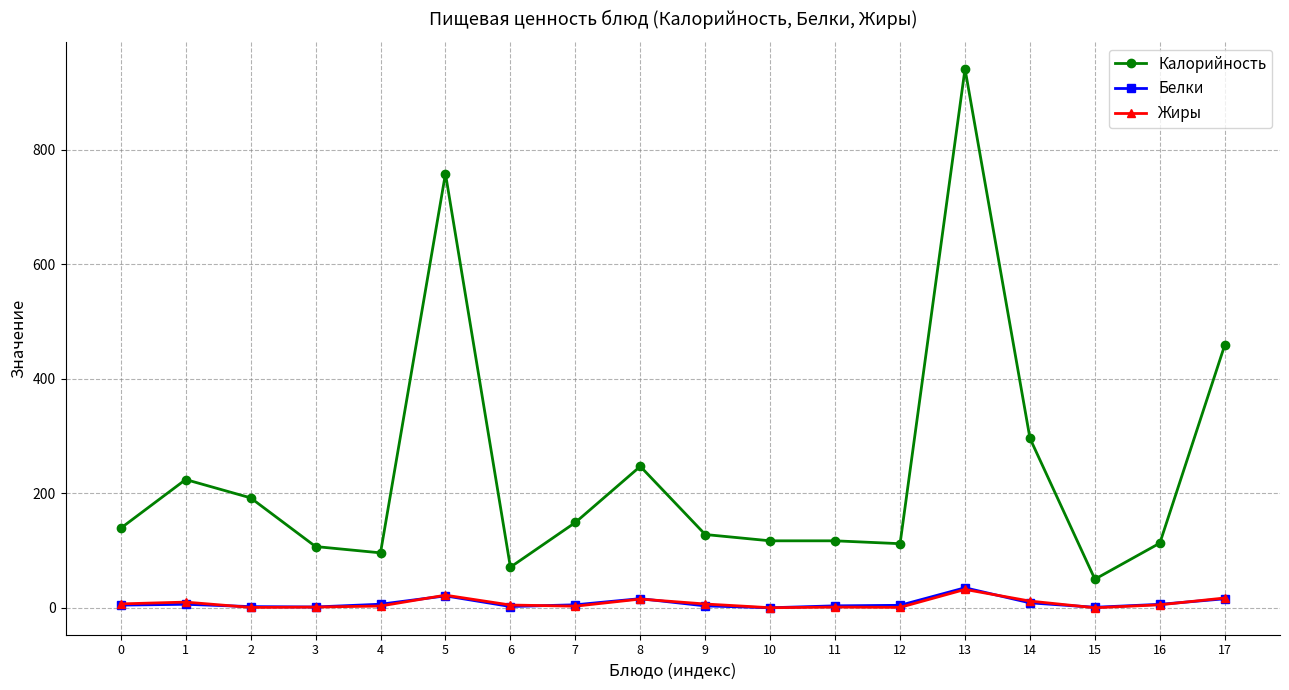

What is the sum of all Калорийность values?

4316.0